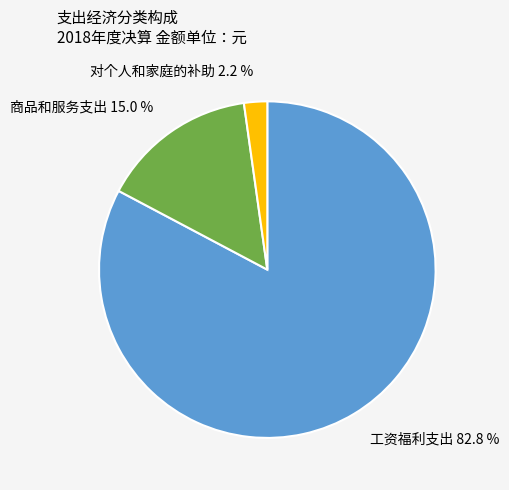

Between 商品和服务支出 15.0 % and 对个人和家庭的补助 2.2 %, which is larger?

商品和服务支出 15.0 %